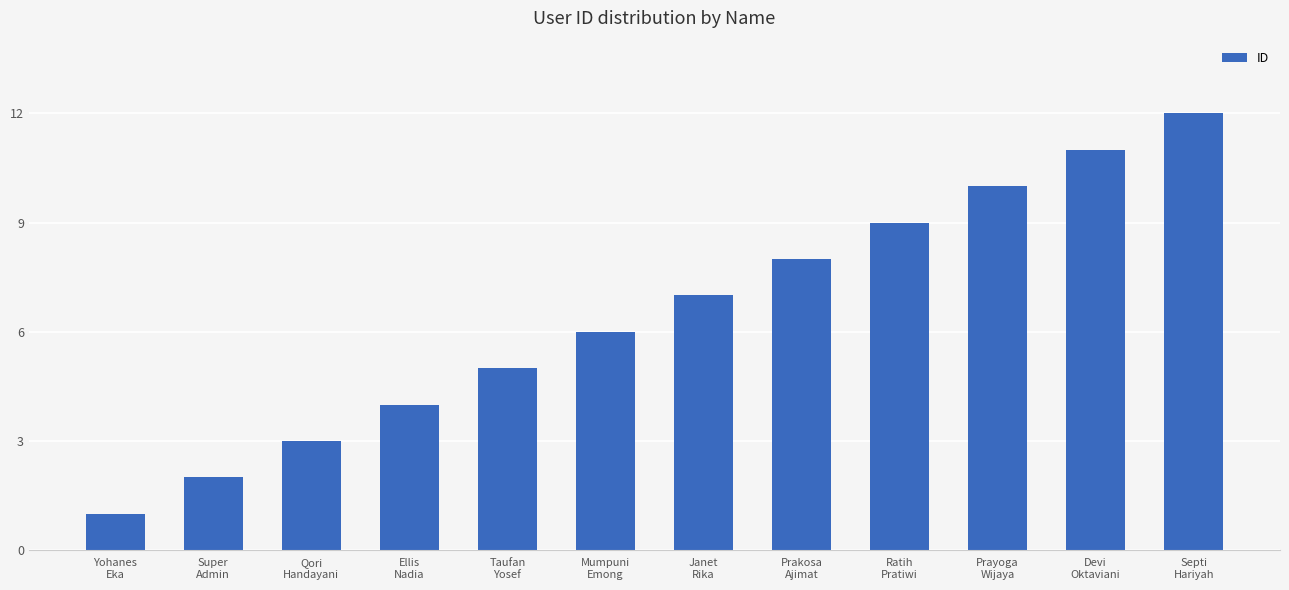

Reading left to right, list all the values displayed in this chart.

Yohanes
Eka=1	Super
Admin=2	Qori
Handayani=3	Ellis
Nadia=4	Taufan
Yosef=5	Mumpuni
Emong=6	Janet
Rika=7	Prakosa
Ajimat=8	Ratih
Pratiwi=9	Prayoga
Wijaya=10	Devi
Oktaviani=11	Septi
Hariyah=12